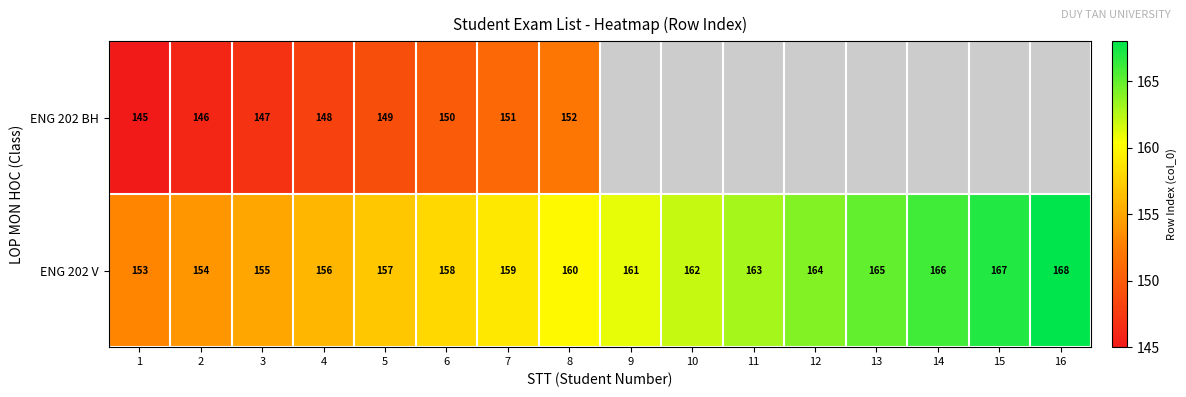

What is the sum of all ENG 202 V values?

2568